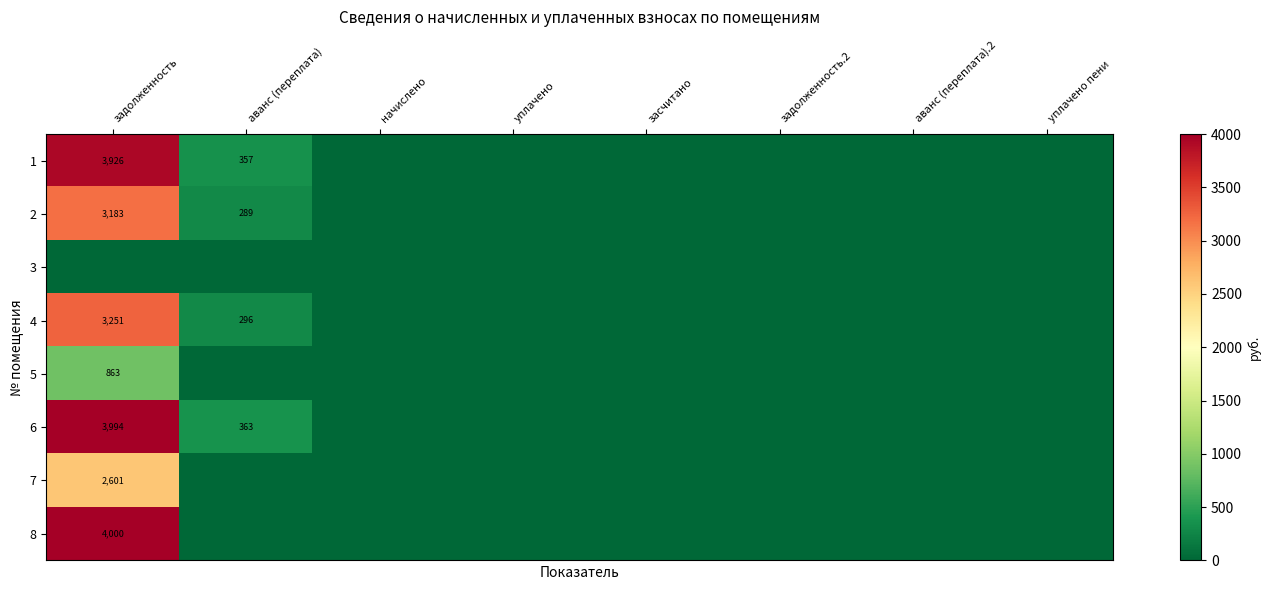

How many categories are shown in the chart?

8